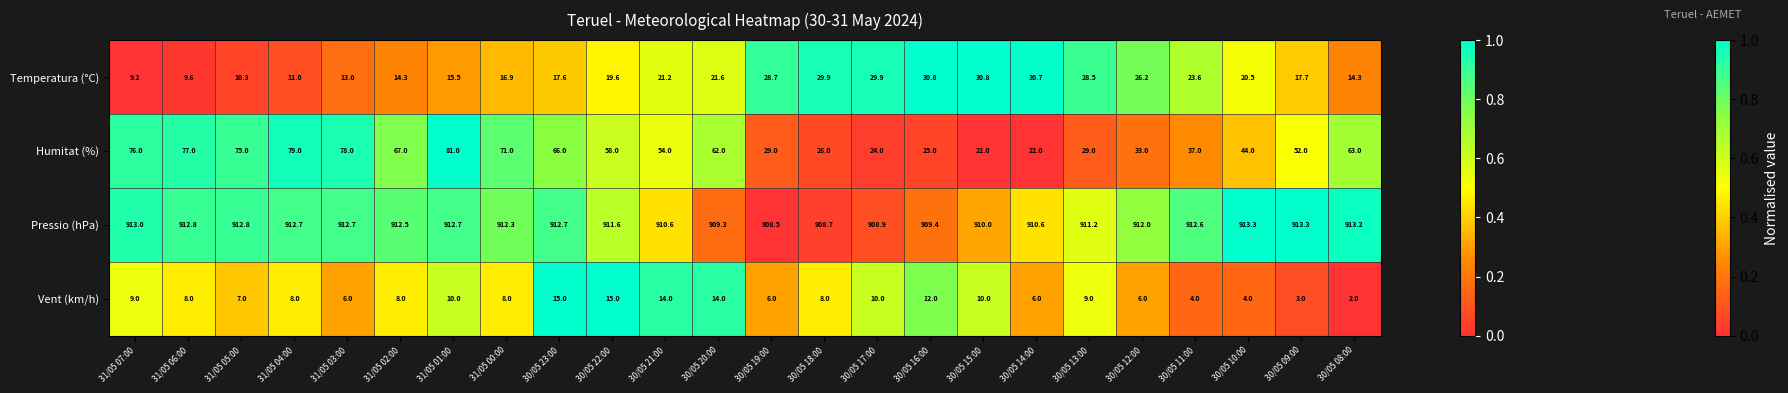

What is the total value across all series at 31/05 01:00?

1019.2